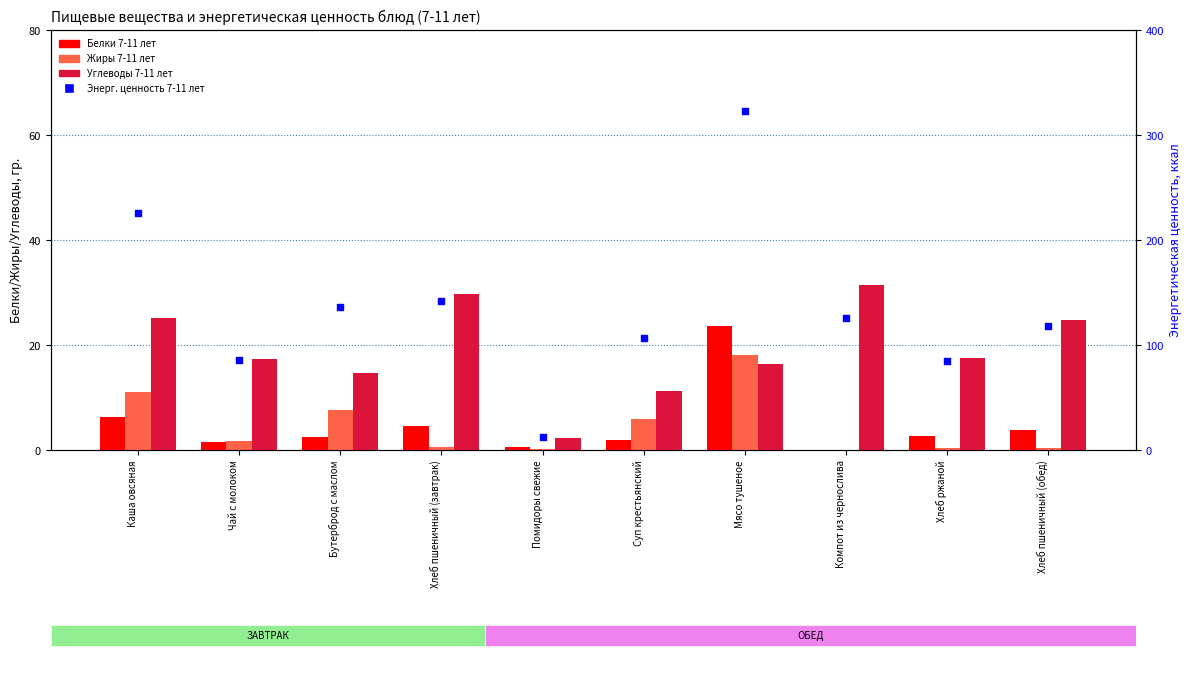

Which series reaches the maximum Y coordinate?

Энерг. ценность 7-11 лет